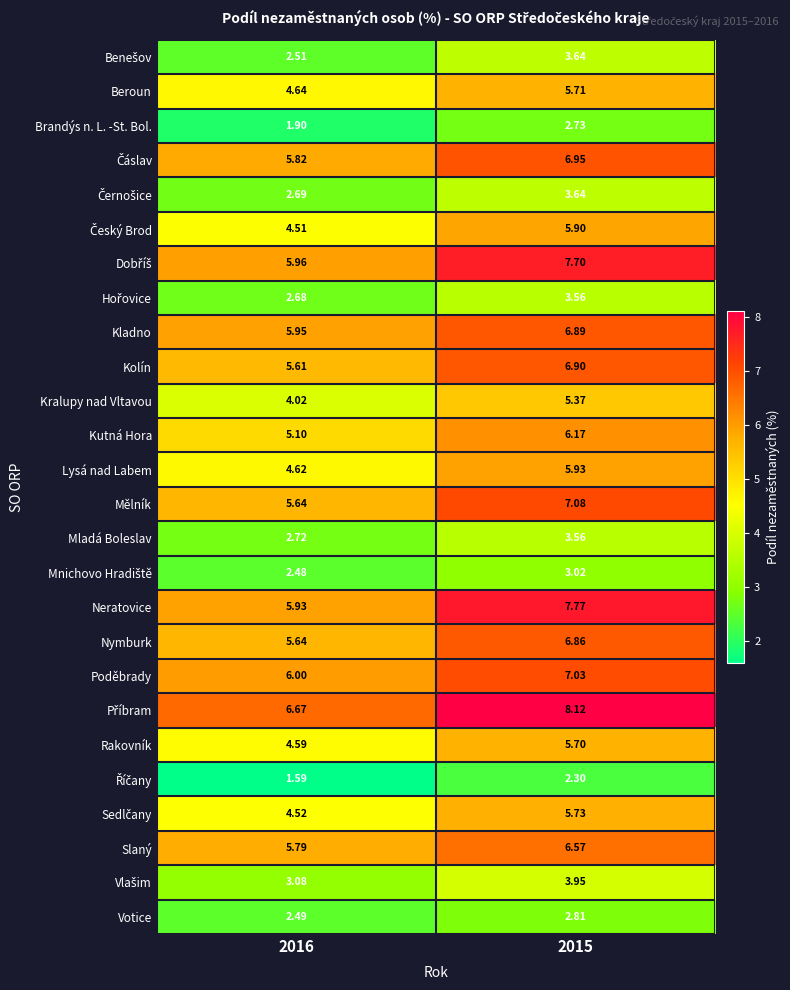

What is the difference between the highest and lowest values at 2016?

5.1